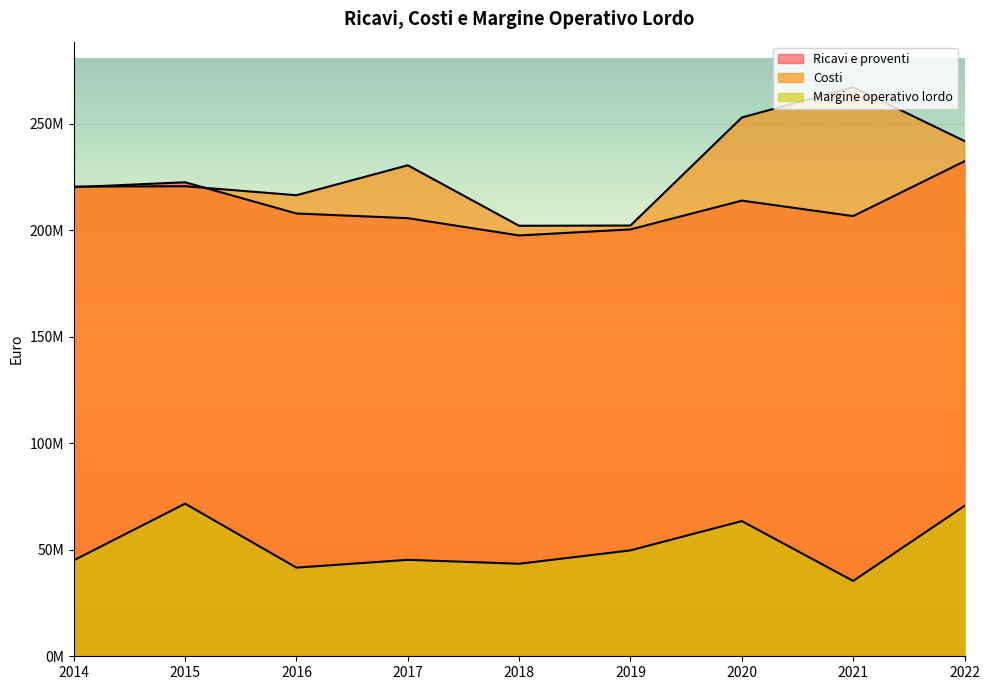

At which category is the sum across all series the highest?

2022